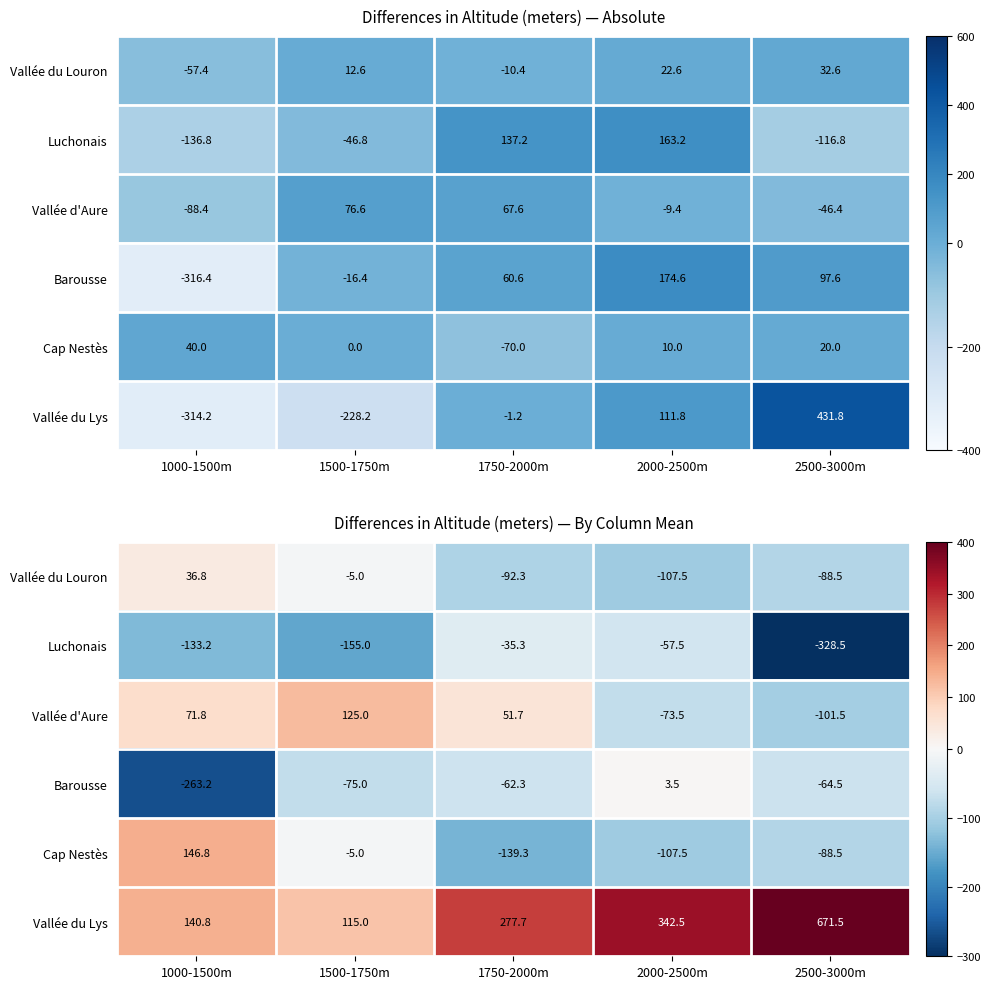

True or false: Vallée du Louron has a value of 20.3 at 1000-1500m.

False